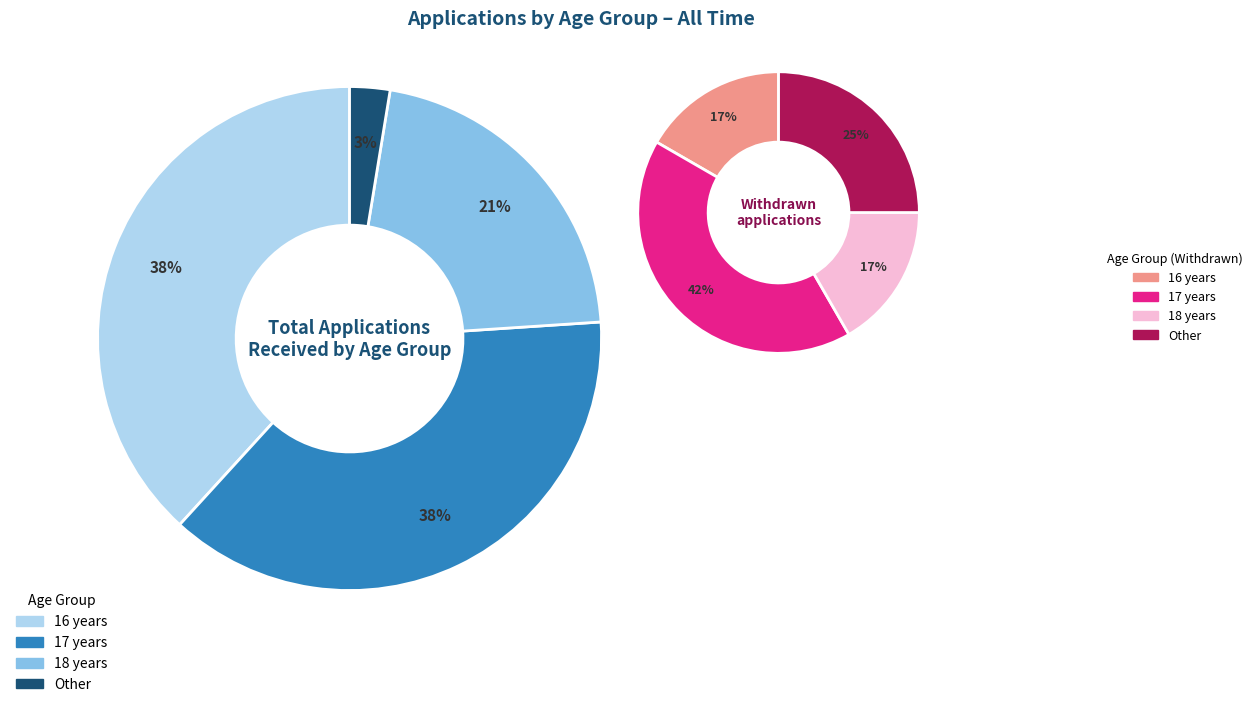

Is there any slice that represents more than half of the pie?

No